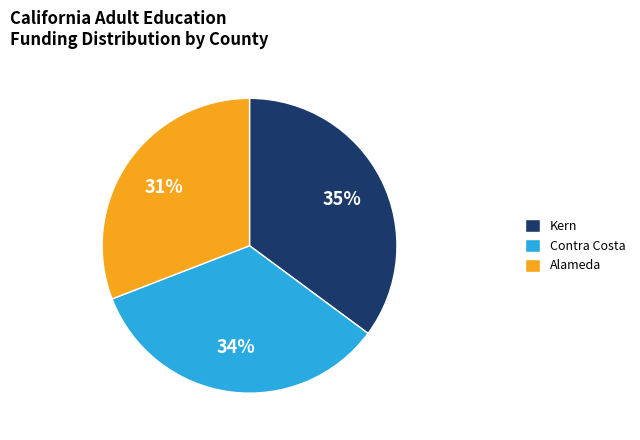

Rank the categories by value from lowest to highest.

Alameda, Contra Costa, Kern